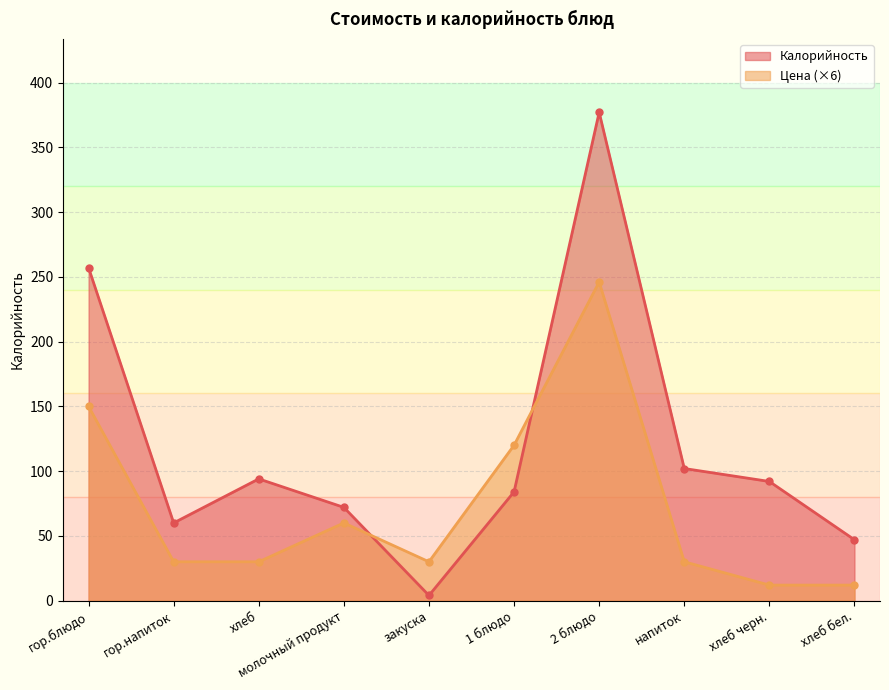

What is the sum of the Цена values at 1 блюдо and напиток?

150